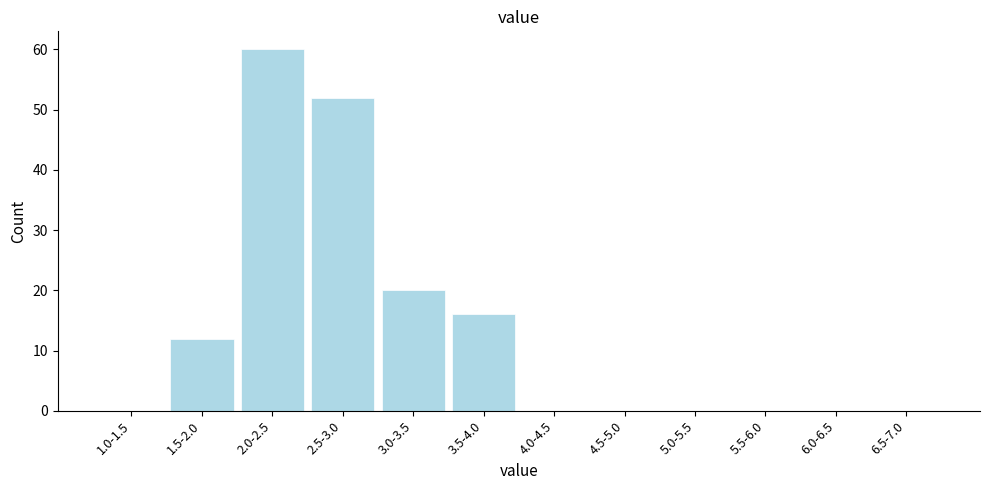

Reading left to right, transcribe all the data shown in this chart.

1.0-1.5=0	1.5-2.0=12	2.0-2.5=60	2.5-3.0=52	3.0-3.5=20	3.5-4.0=16	4.0-4.5=0	4.5-5.0=0	5.0-5.5=0	5.5-6.0=0	6.0-6.5=0	6.5-7.0=0